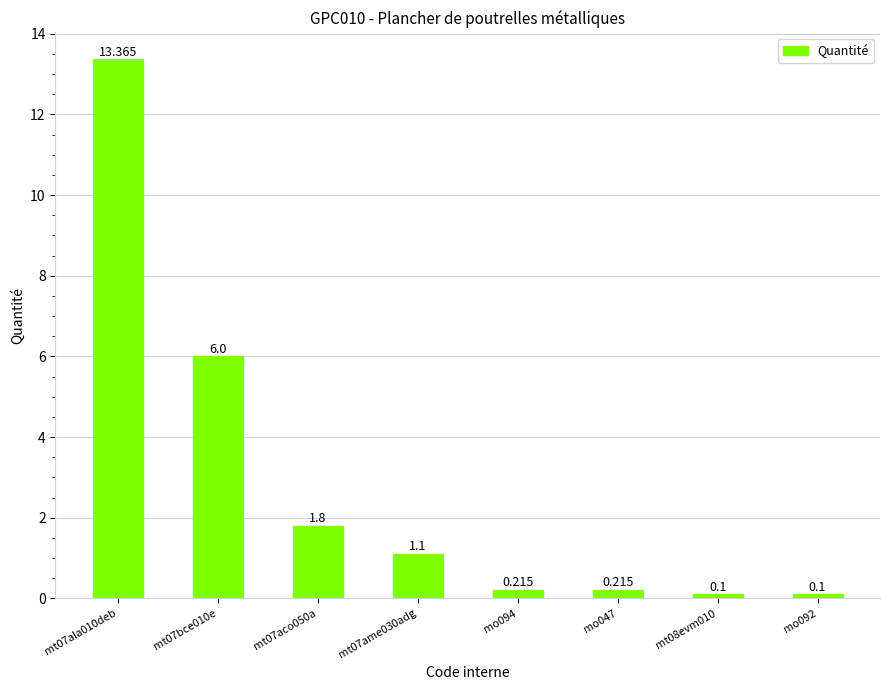

Is it true that the value at mt07bce010e is 10.7?

False